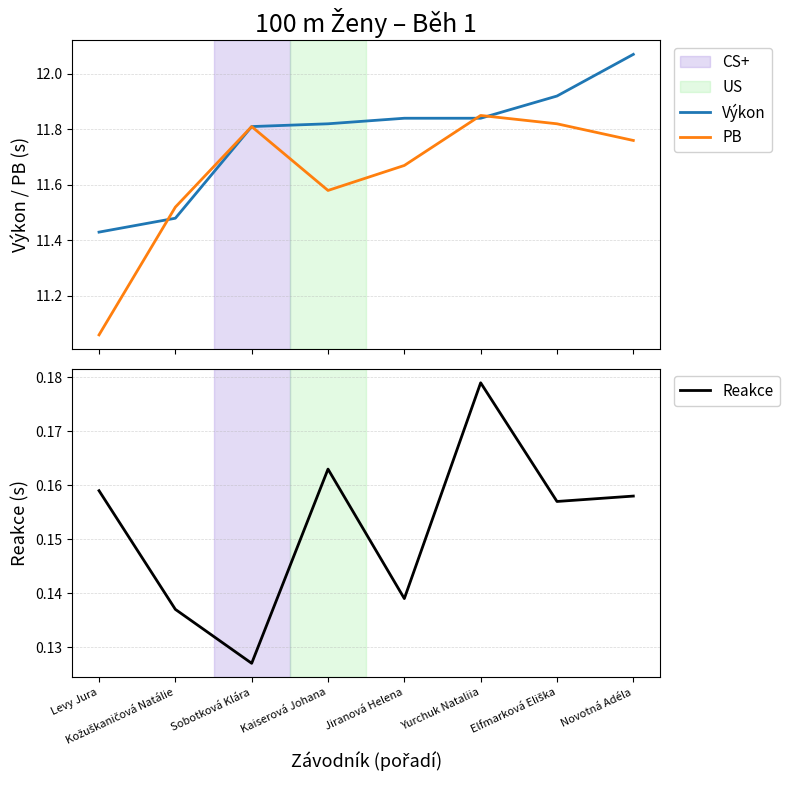

True or false: PB has more than 2 interior local peaks.

False